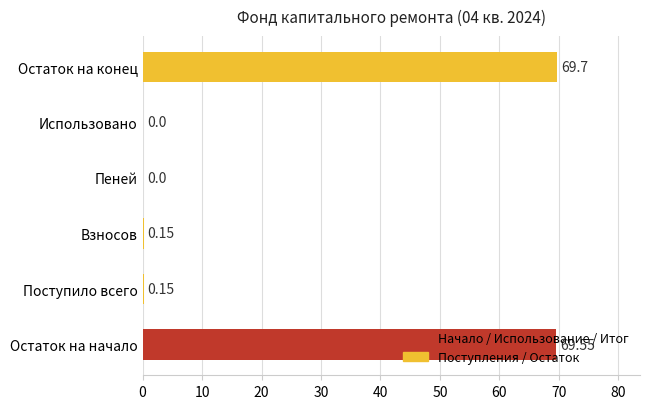

What is the change in value from Остаток на начало to Взносов?

-69.4